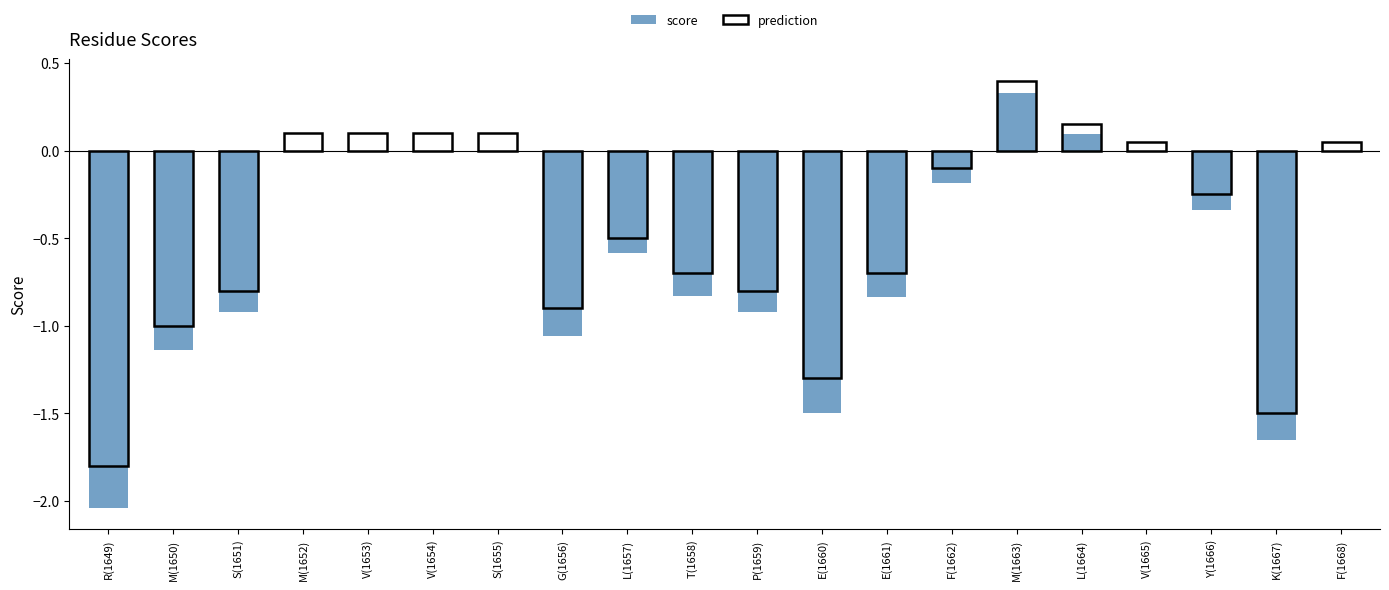

The value at V(1653) is 0.0. True or false?

True